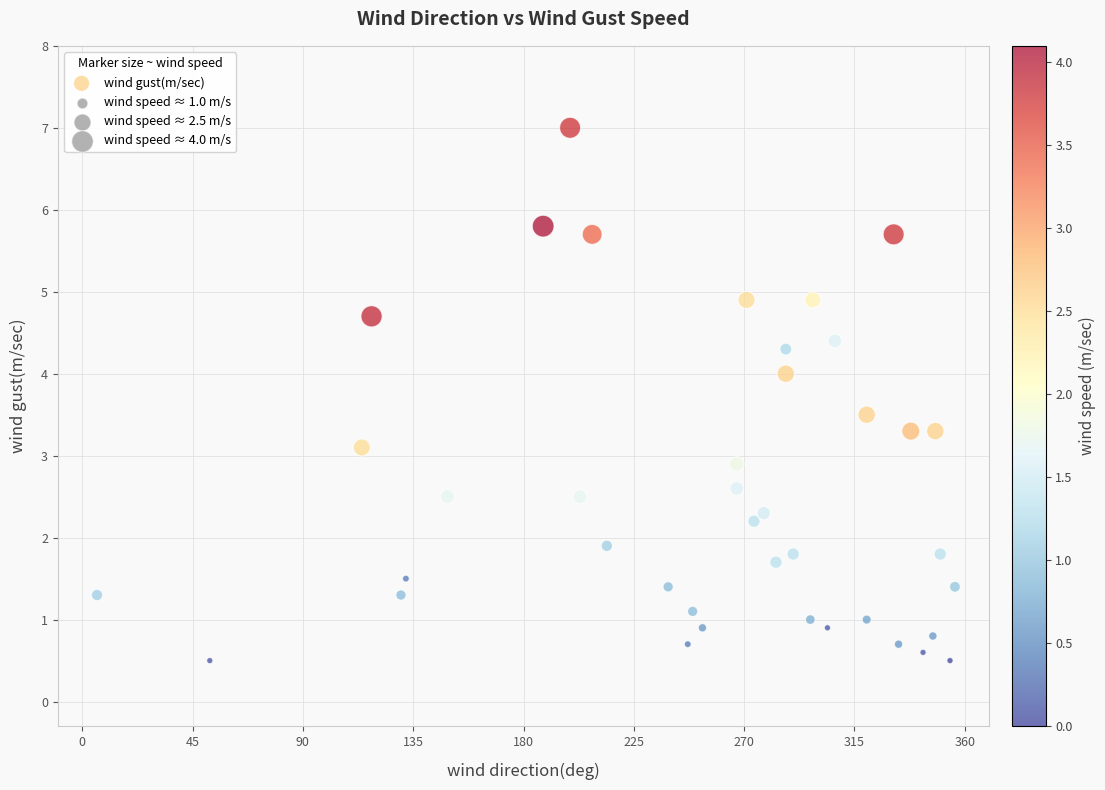

What is the range of Y values (max minus min)?

6.5